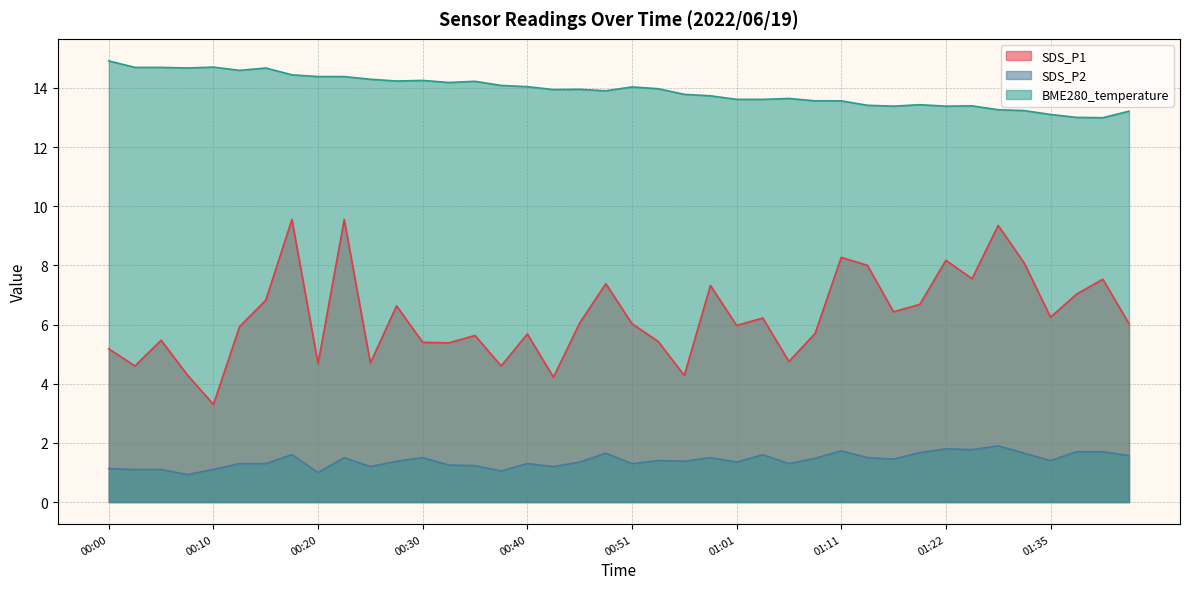

Which category has the highest value across all series?

00:00